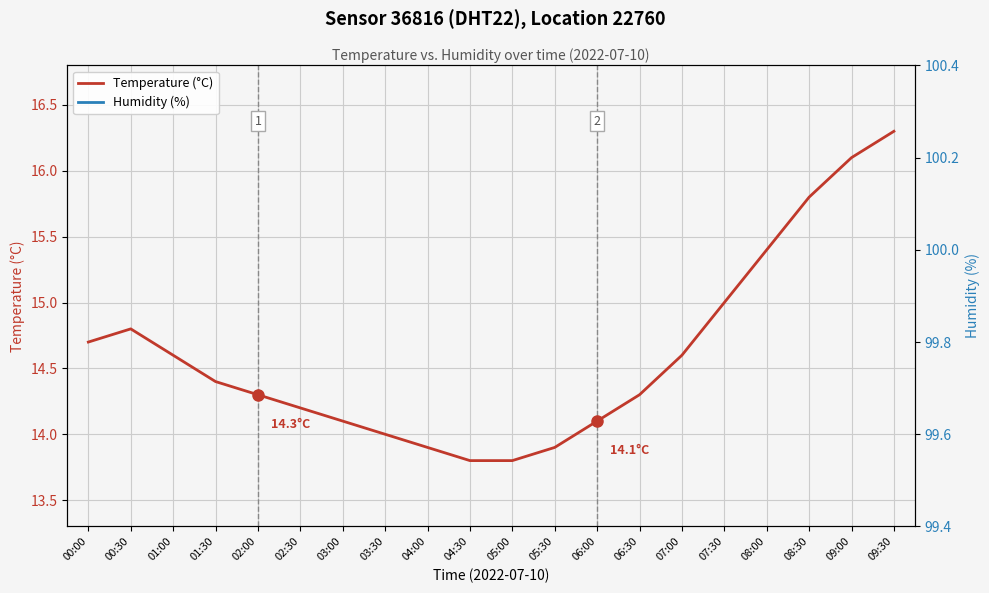

What is the total value across all series at 00:00?

114.6